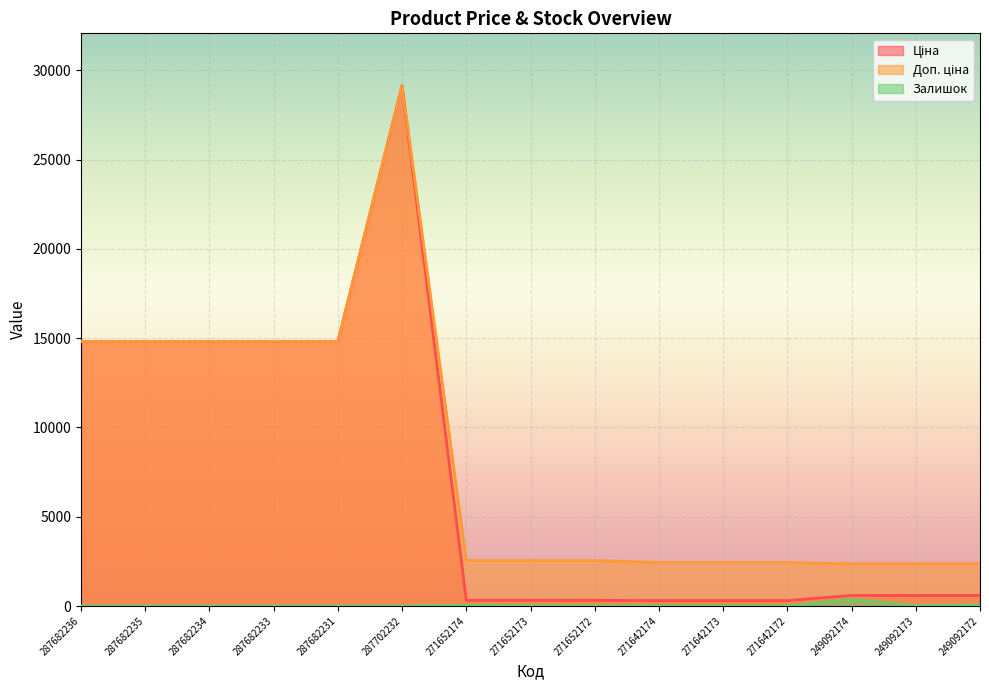

True or false: Ціна and Доп. ціна cross at least once.

False